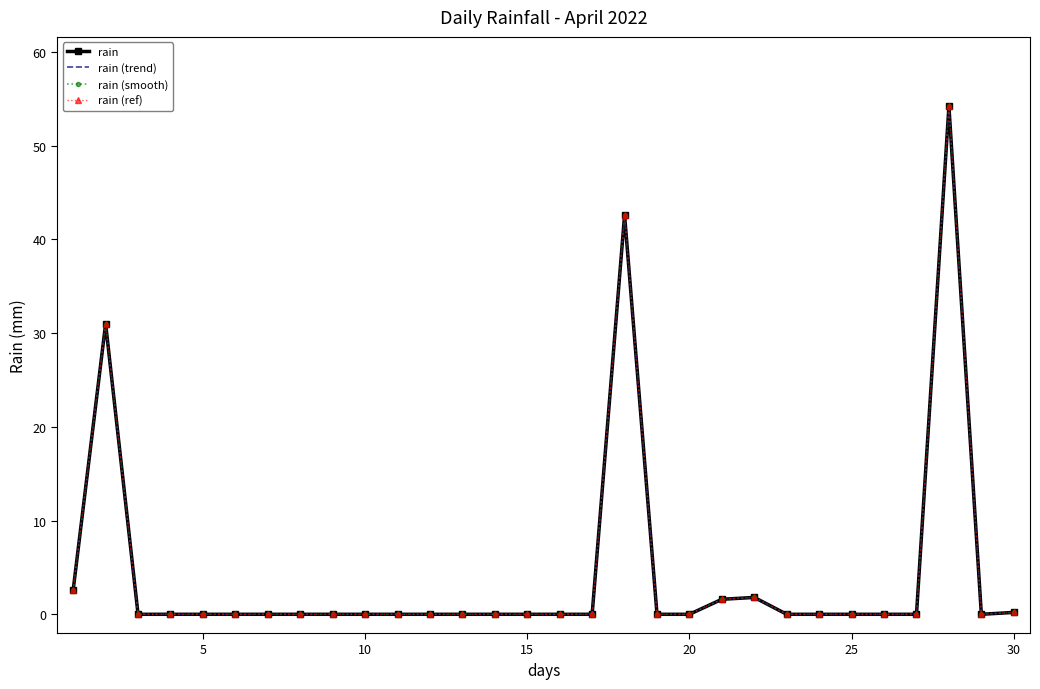

How many interior local peaks does the rain (trend) series have?

4